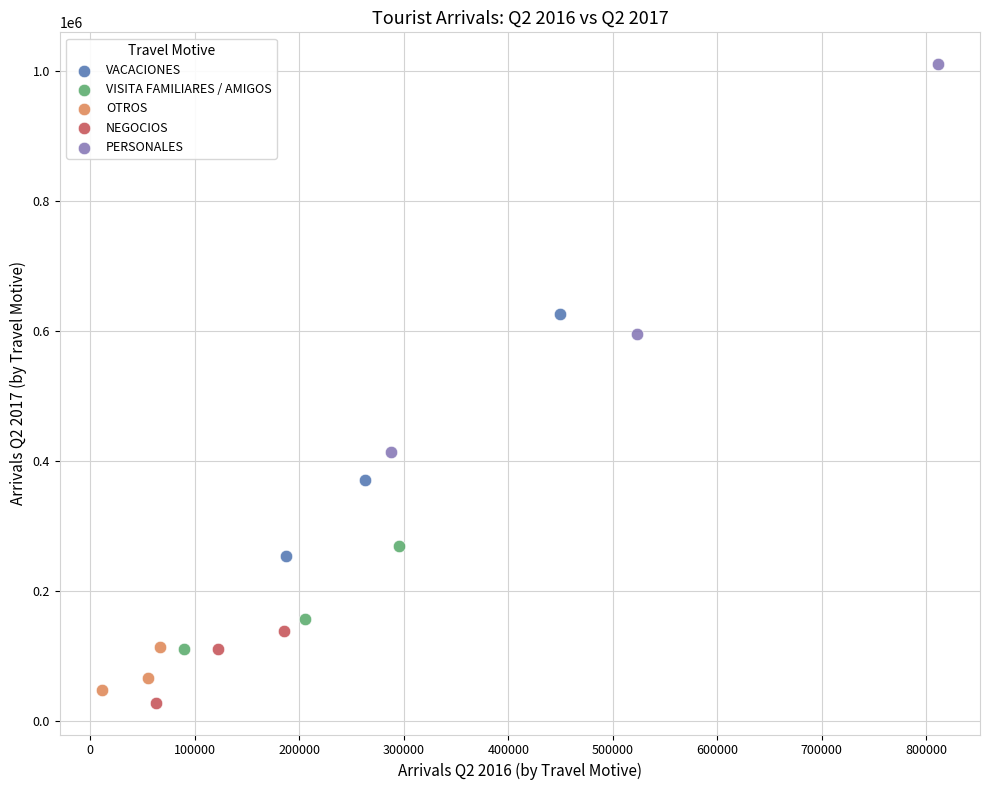

Which series reaches the minimum Y coordinate?

NEGOCIOS